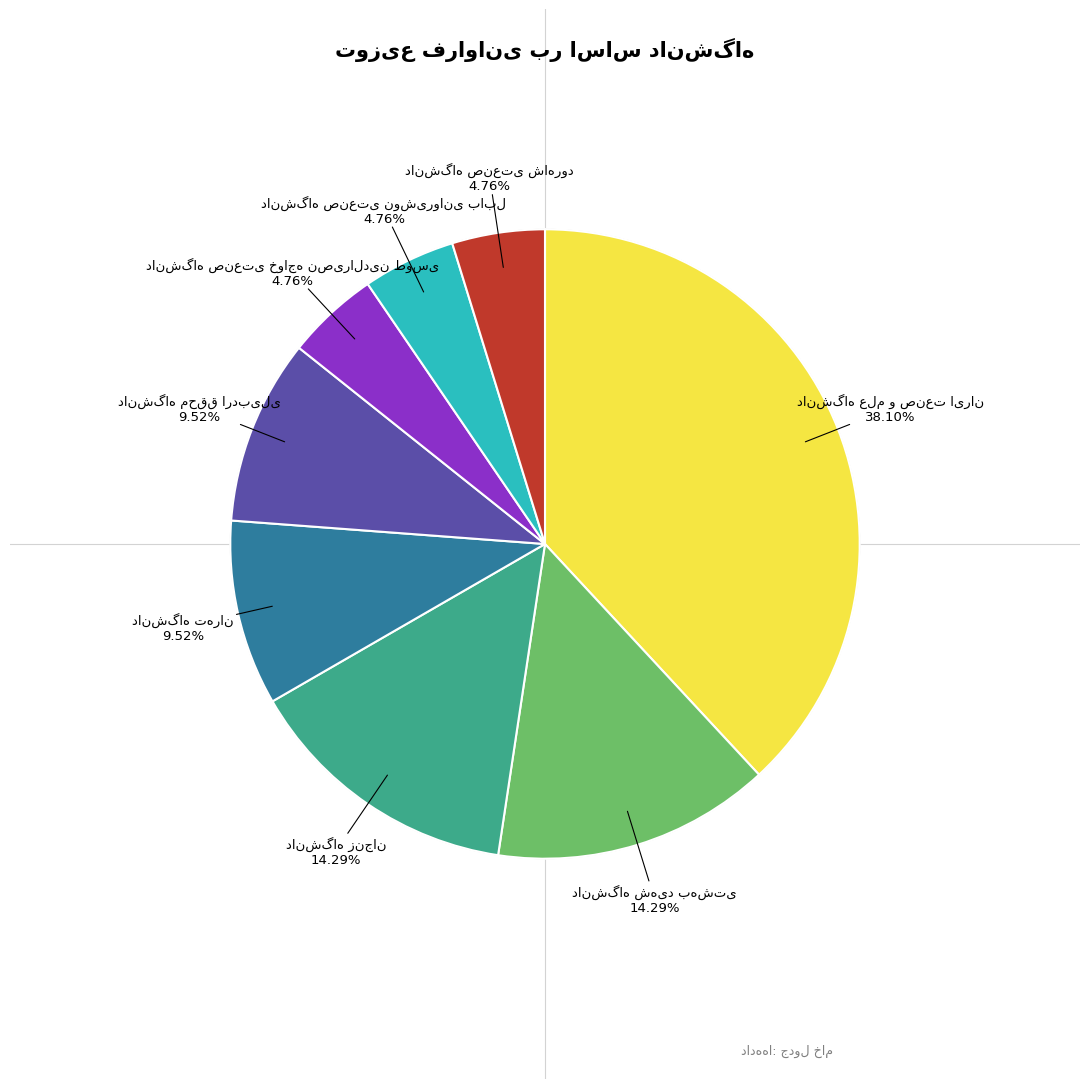

Is there a majority slice in this chart?

No